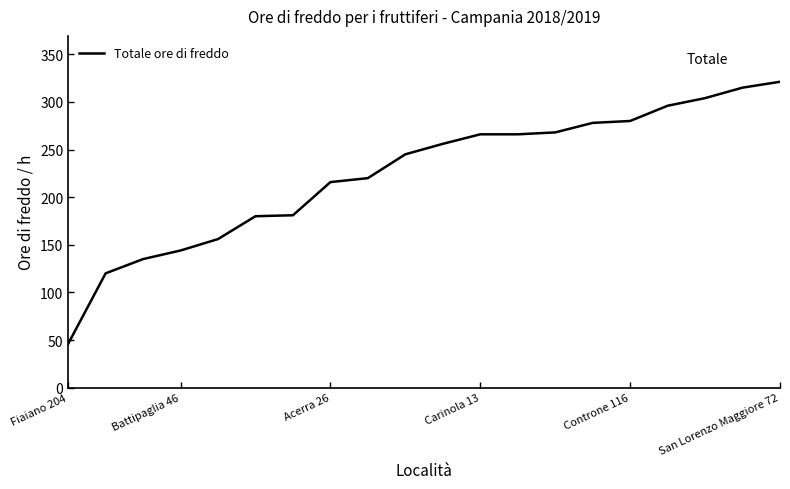

What is the maximum value shown in the chart?

321.2